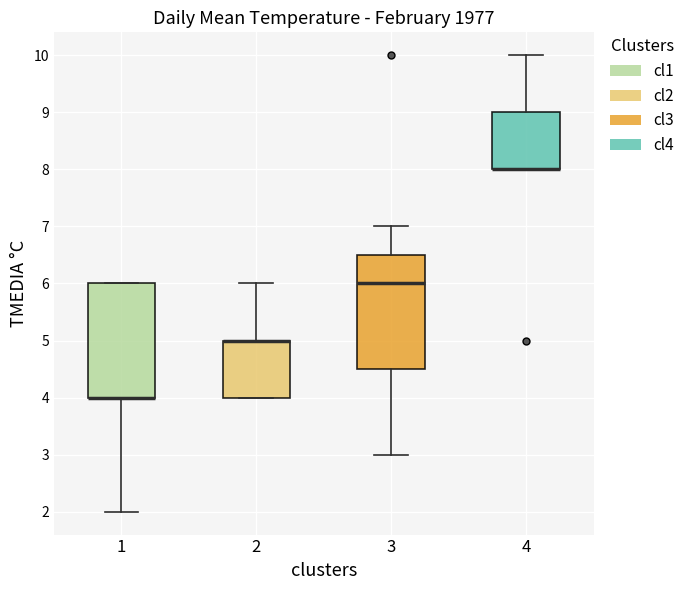

Reading left to right, transcribe this box plot: for each box, give where its median line is, the range the box spans, and where its two whiskers end, as read against the y-axis. The values are not printed on the chart, so give them approximately, as read against the axis.

1: median 4.0 (drawn on the box's lower edge), box 4.0 to 6.0, whiskers 2.0 to 6.0
2: median 5.0 (drawn on the box's upper edge), box 4.0 to 5.0, whiskers 4.0 to 6.0
3: median 6.0, box 4.5 to 6.5, whiskers 3.0 to 7.0
4: median 8.0 (drawn on the box's lower edge), box 8.0 to 9.0, whiskers 8.0 to 10.0